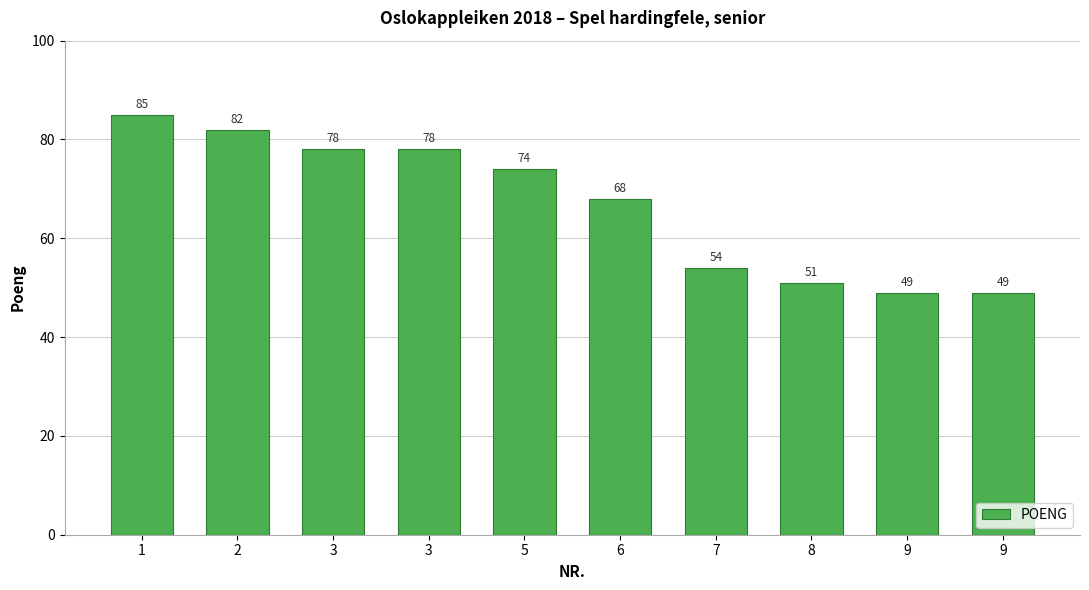

Reading right to left, extract all data points from this chart.

49	49	51	54	68	74	78	78	82	85